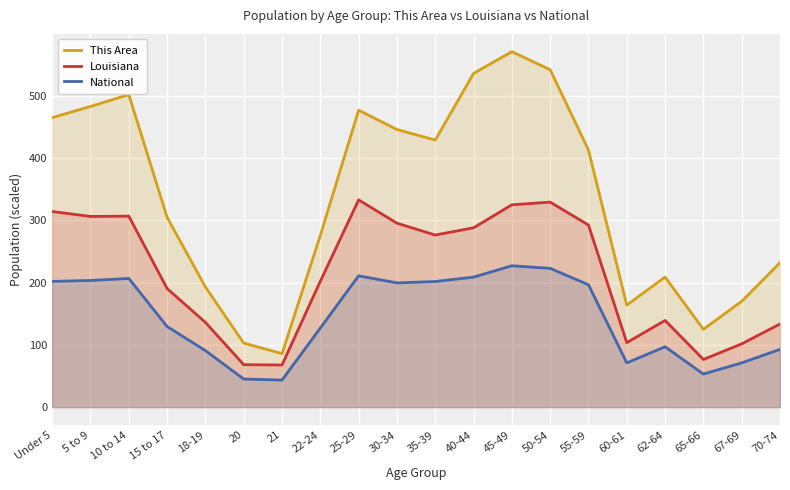

True or false: Louisiana has a value of 102.9 at 55-59.

False